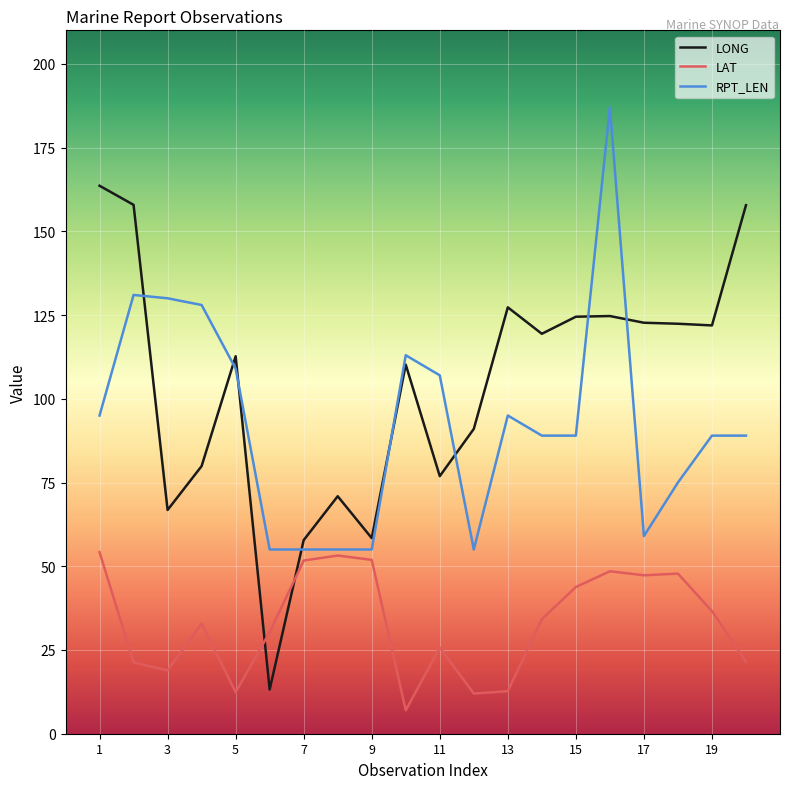

Which series ends up on top after the final intersection of RPT_LEN and LONG?

LONG